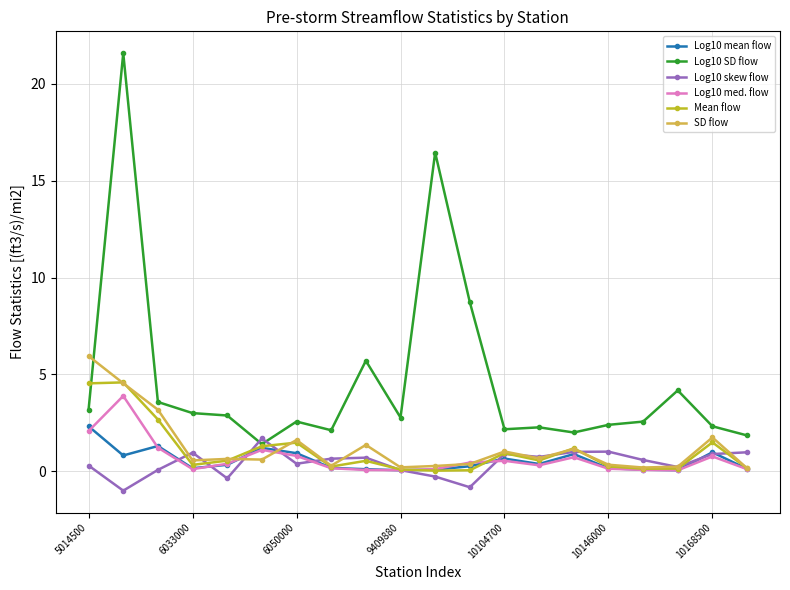

What is the minimum value shown in the chart?

-1.0